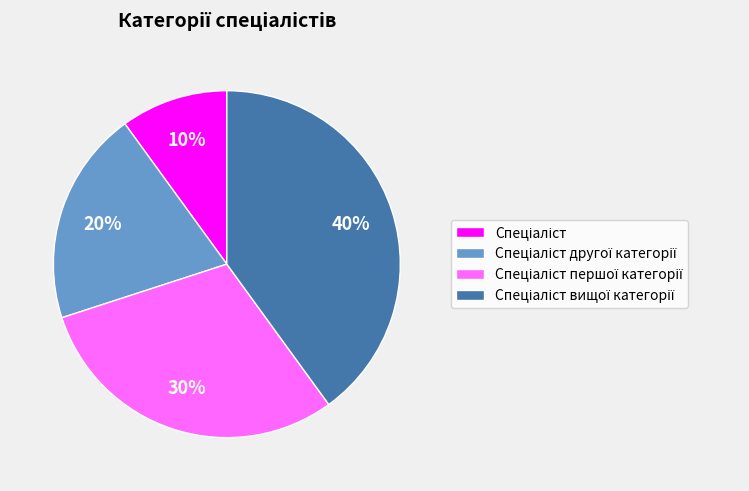

Does any single category account for the majority?

No